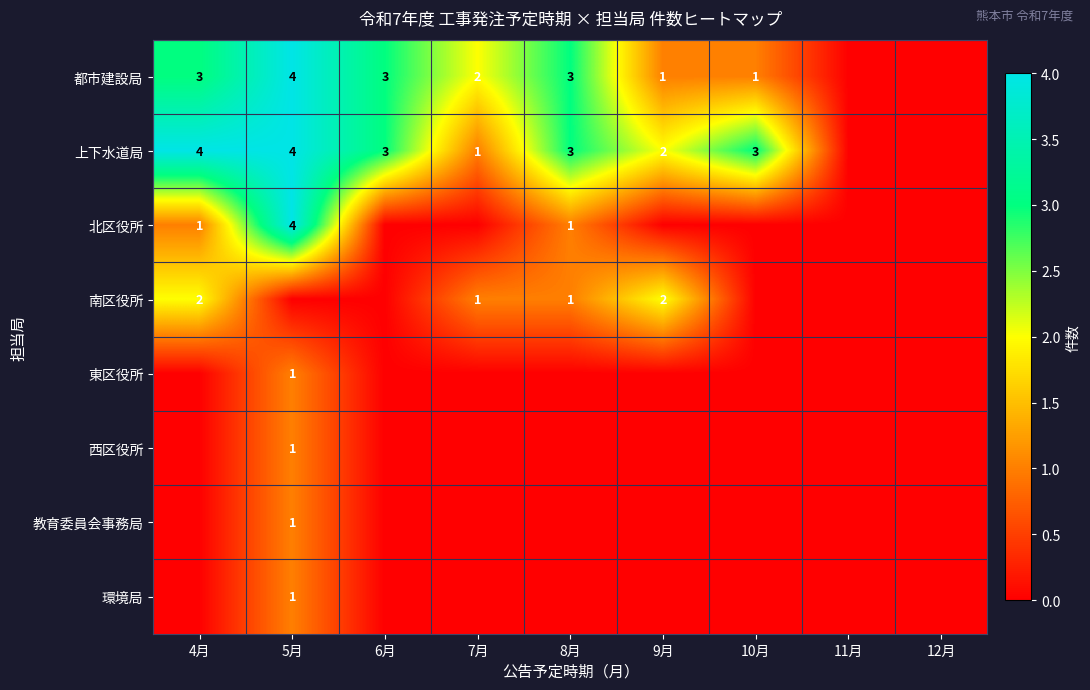

Which series has the largest total across all categories?

上下水道局